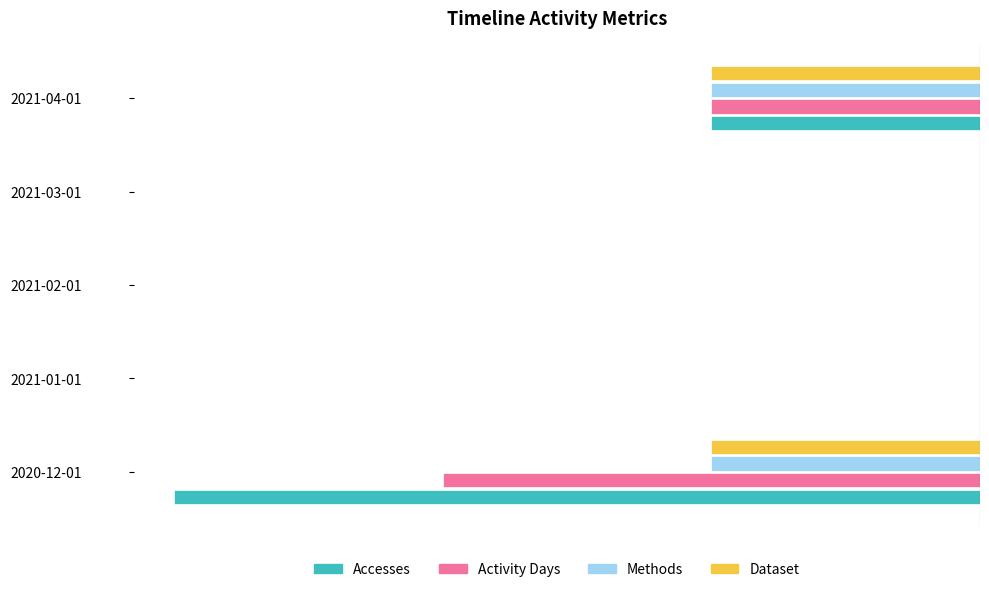

What are all the series names shown in the legend?

Accesses, Activity Days, Methods, Dataset